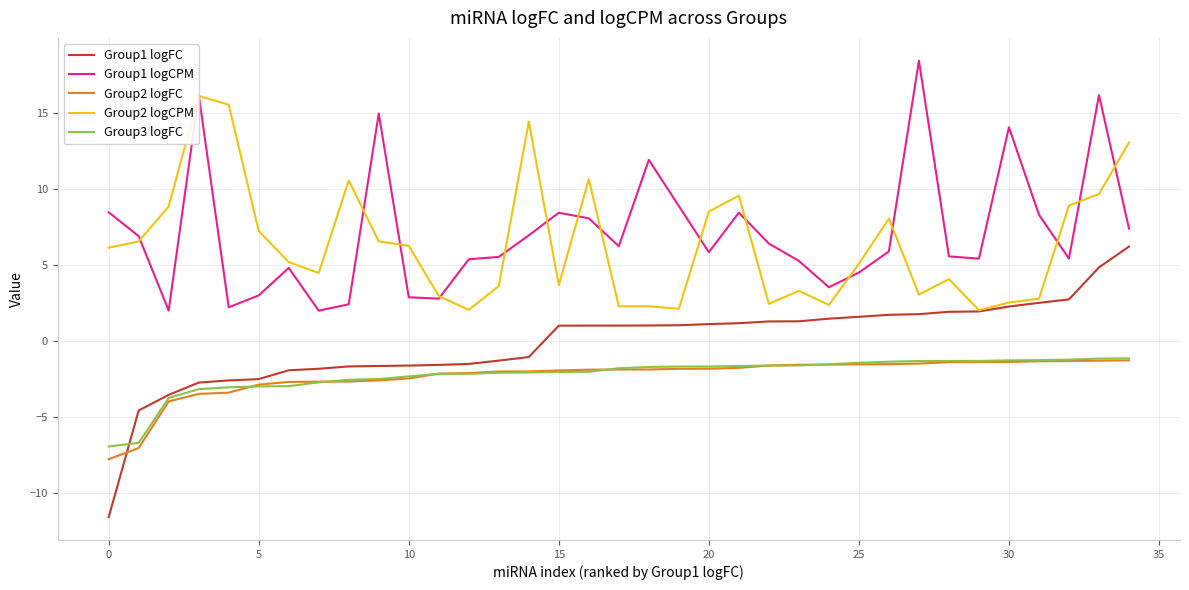

How many times do Group1 logFC and Group3 logFC cross each other?

1